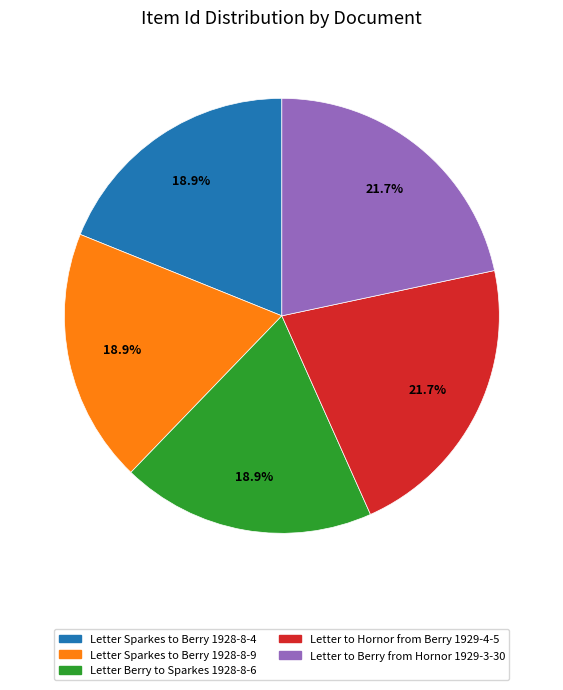

Do Letter Sparkes to Berry 1928-8-4 and Letter Berry to Sparkes 1928-8-6 together represent more than half of the pie?

No